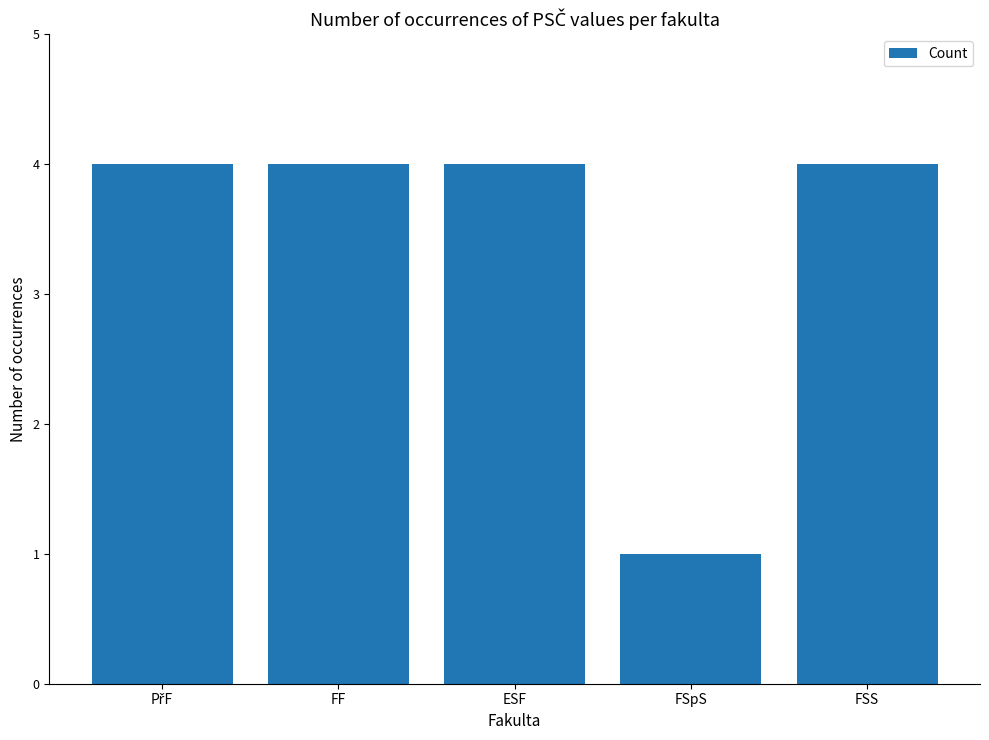

What is the maximum value shown in the chart?

4